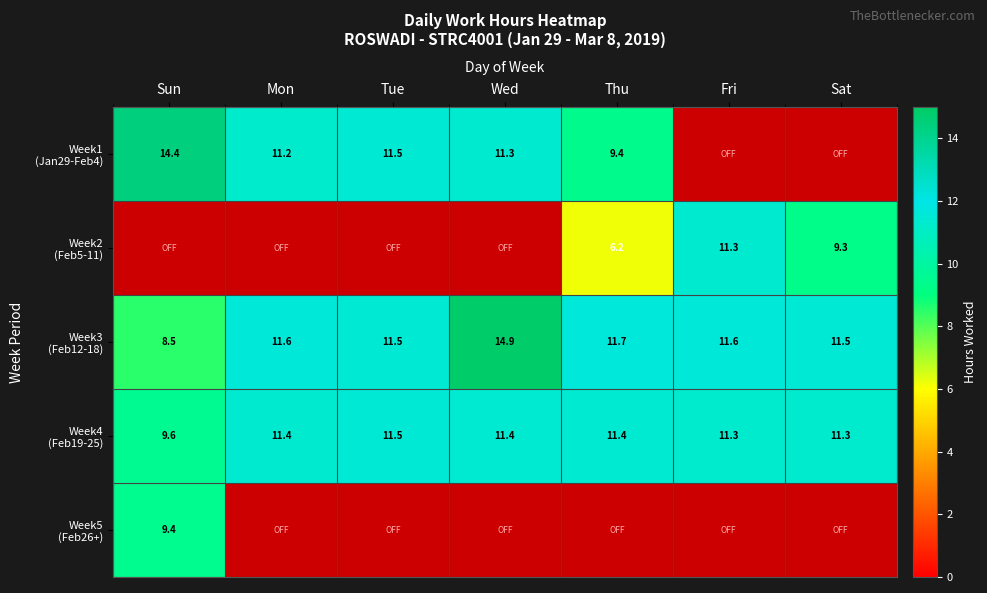

Which category has the highest value in the Week1 (Jan29-Feb4) series?

Sun